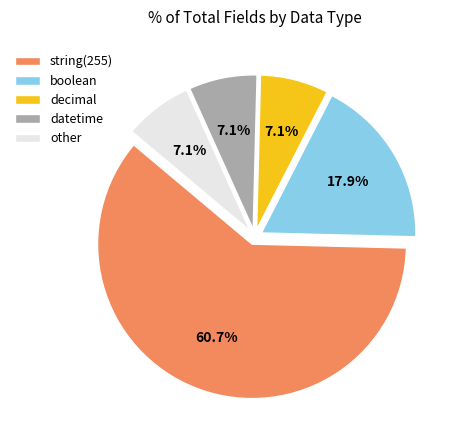

Does decimal account for over 50% of the chart?

No